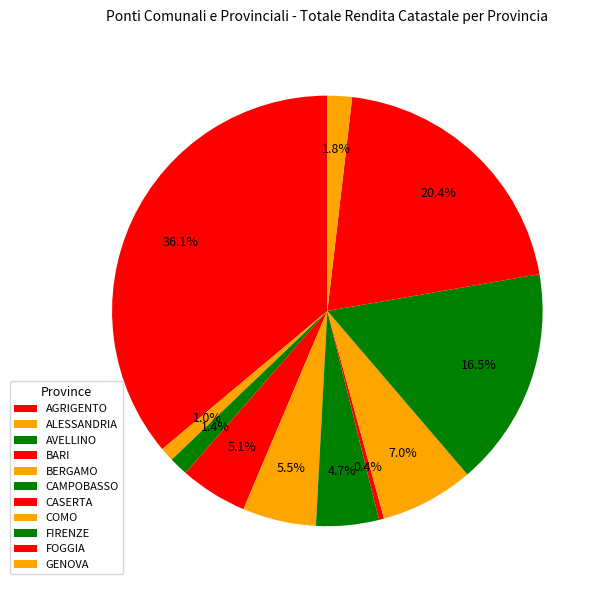

Is the sum of FOGGIA and BERGAMO greater than half?

No